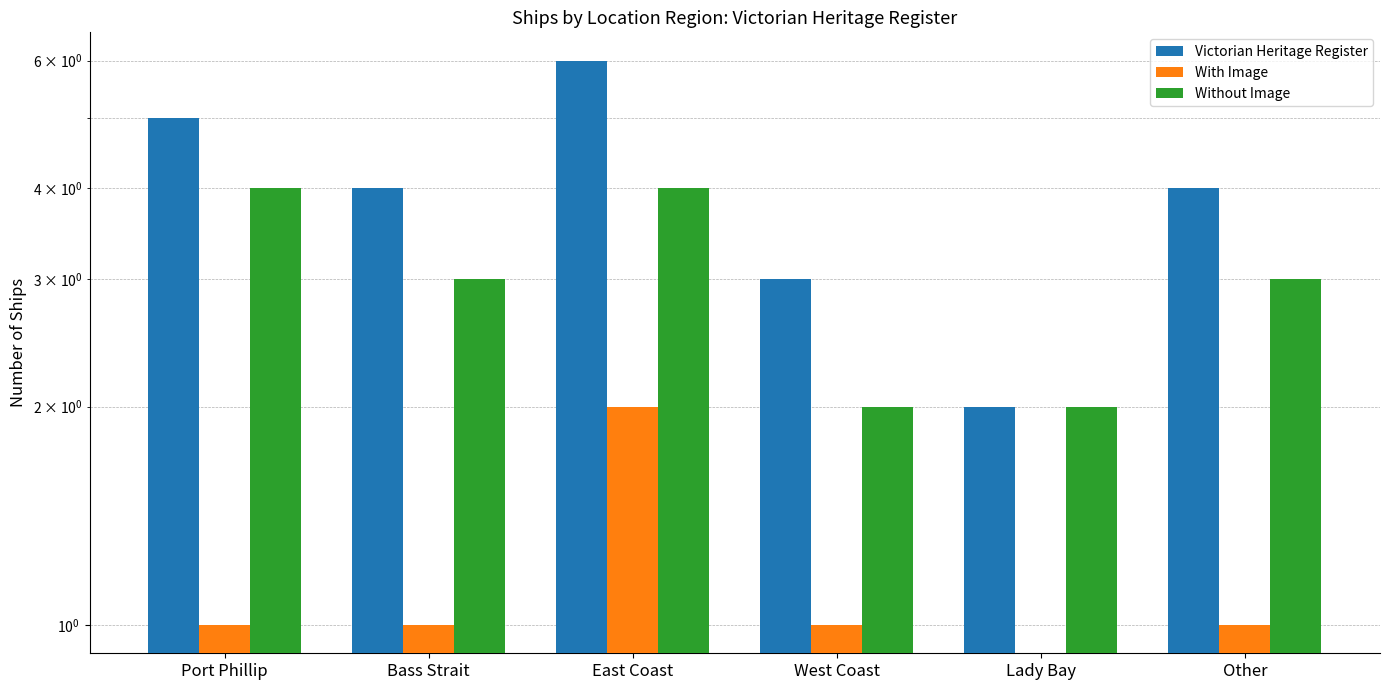

What is the difference between the second highest and minimum values in the Without Image series?

2